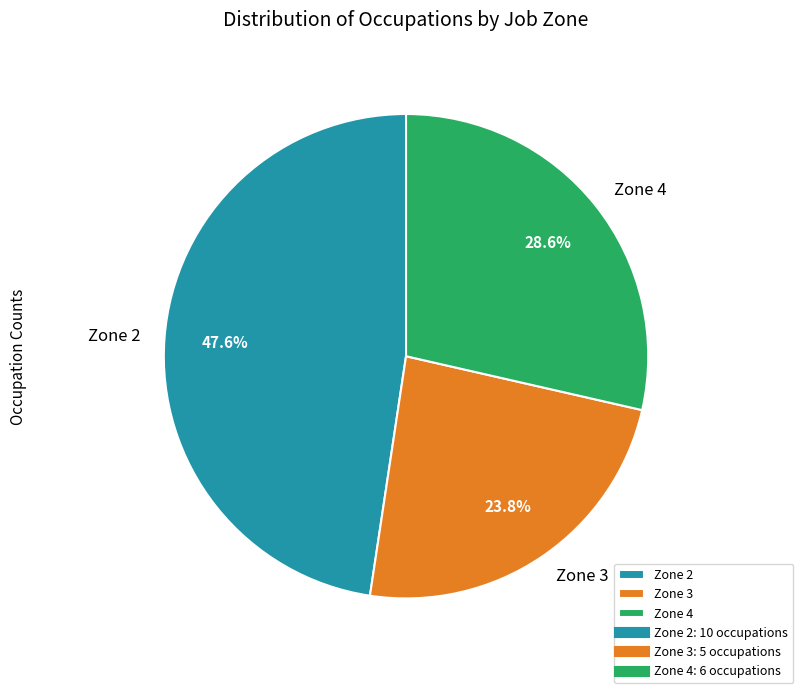

Which has a higher value, Zone 2 or Zone 4?

Zone 2